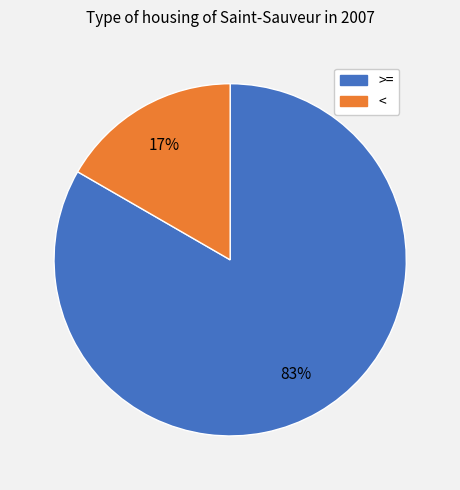

Is there a majority slice in this chart?

Yes